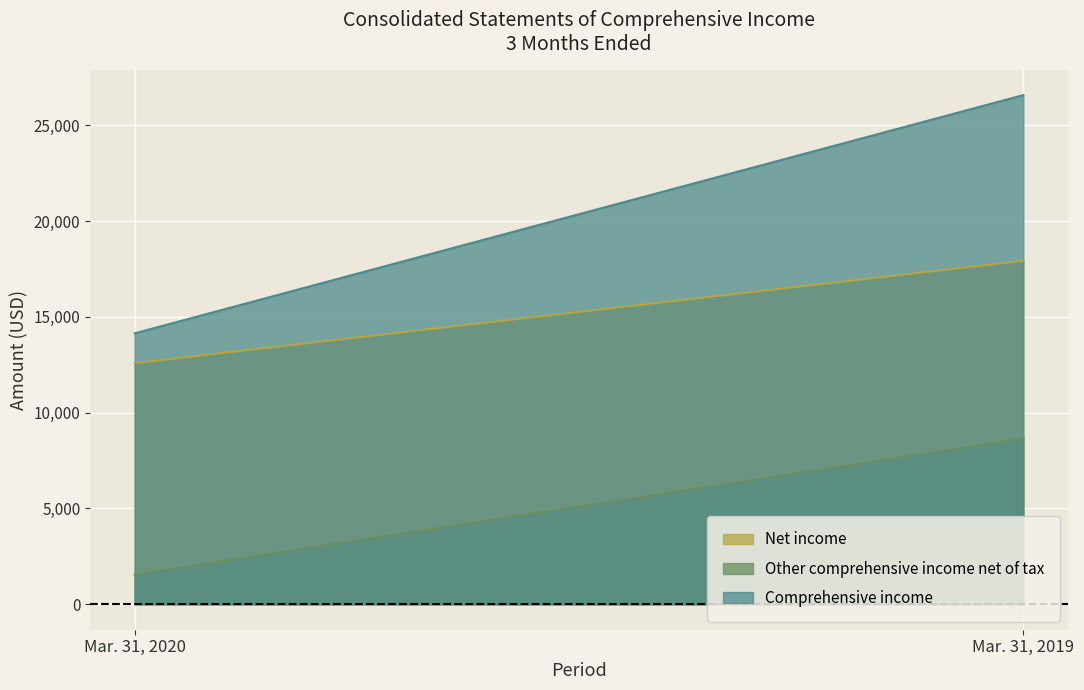

Reading right to left, extract all data points from this chart.

Net income: Mar. 31, 2019=17930	Mar. 31, 2020=12591
Other comprehensive income net of tax: Mar. 31, 2019=8650	Mar. 31, 2020=1553
Comprehensive income: Mar. 31, 2019=26580	Mar. 31, 2020=14144